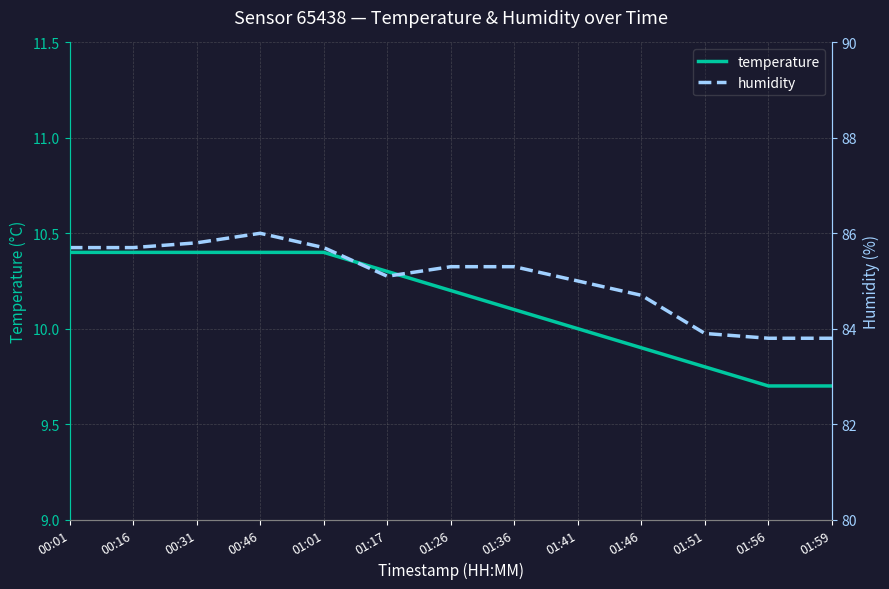

Which has a higher value, 00:01 or 01:36?

00:01